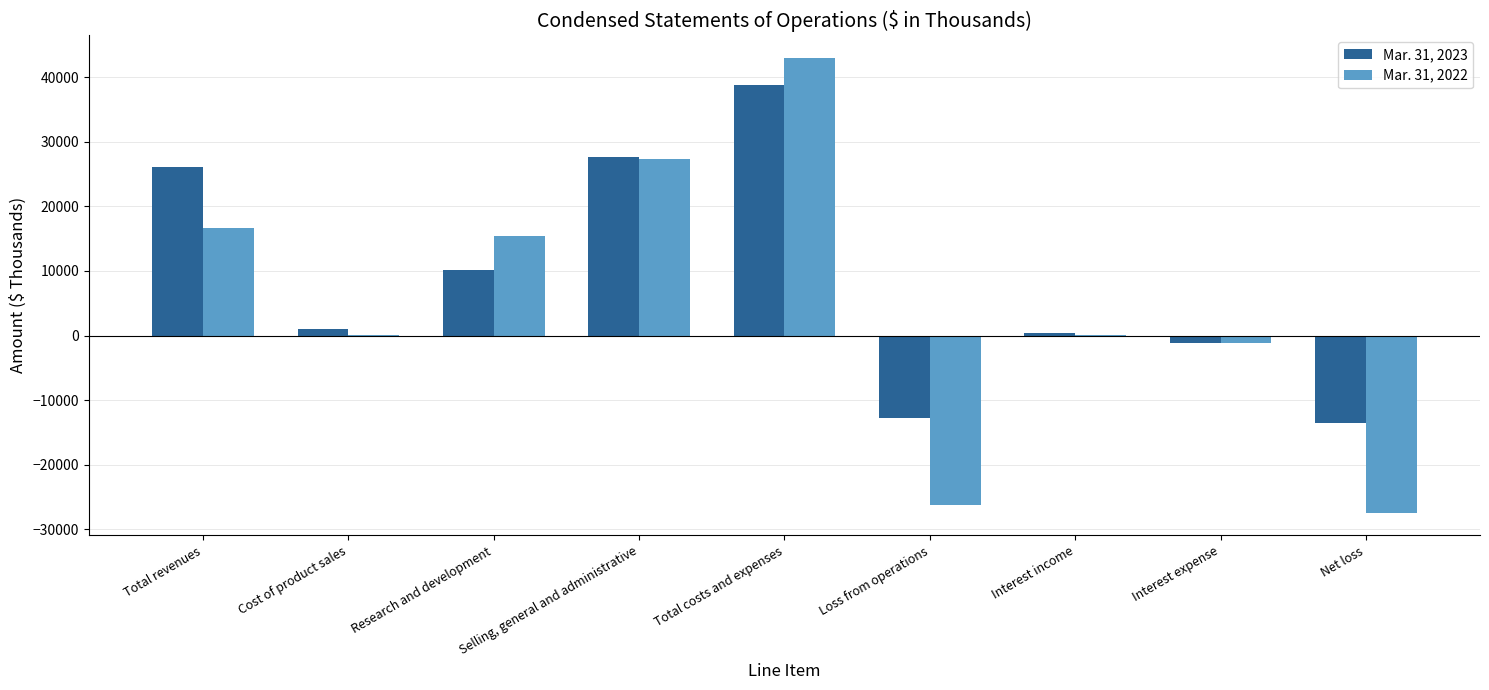

Does the chart contain stacked bars?

No